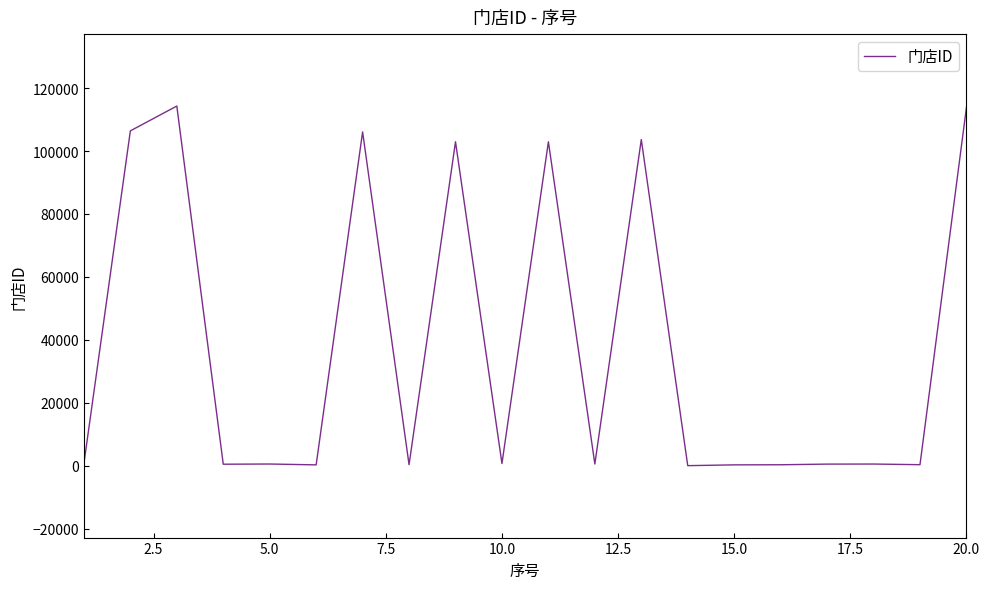

Does the chart display data point markers on the line(s)?

No